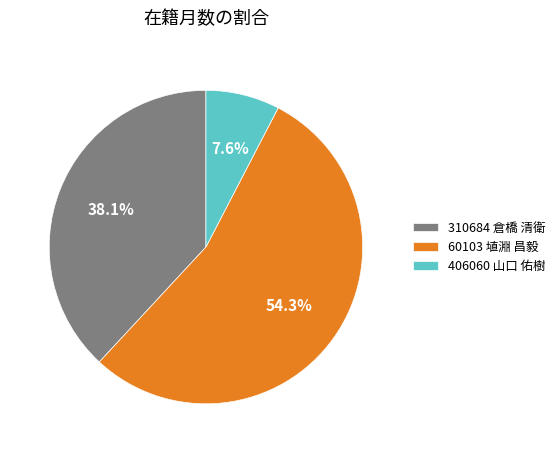

What percentage is the 406060 山口 佑樹 slice, to the nearest percent?

8%